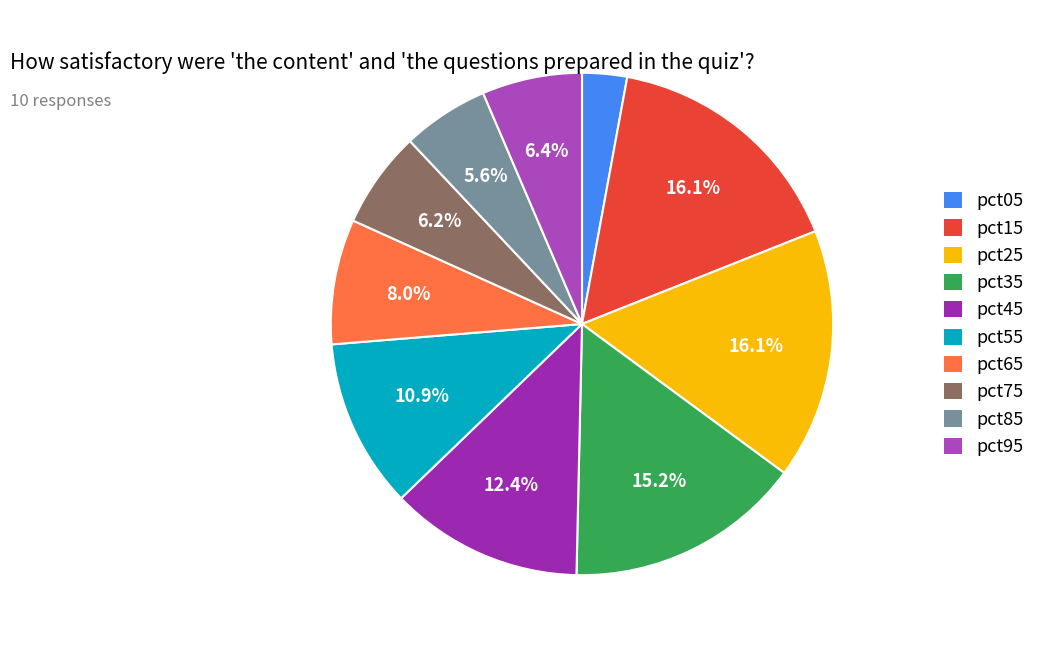

Does any single category account for the majority?

No